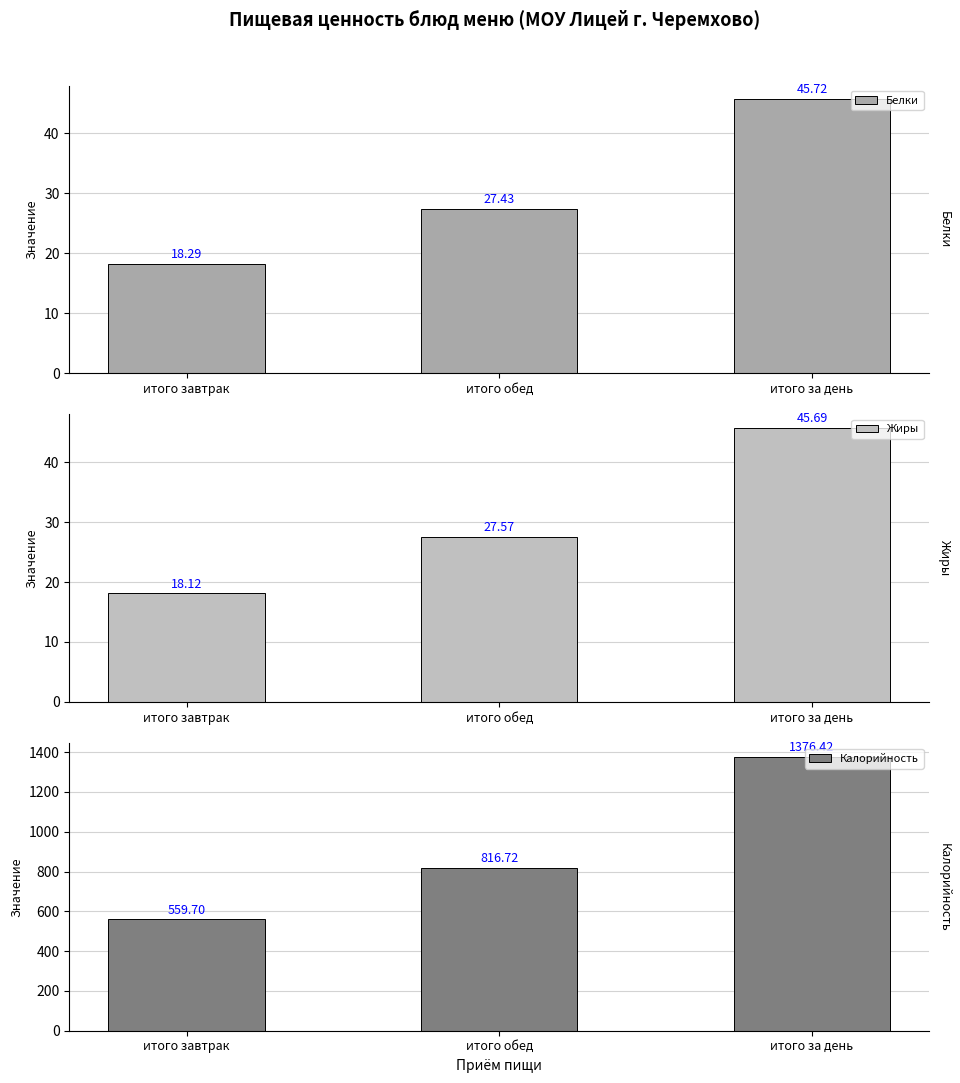

Reading left to right, transcribe all the data shown in this chart.

Белки: 18.3	27.4	45.7
Жиры: 18.1	27.6	45.7
Калорийность: 559.7	816.7	1376.4